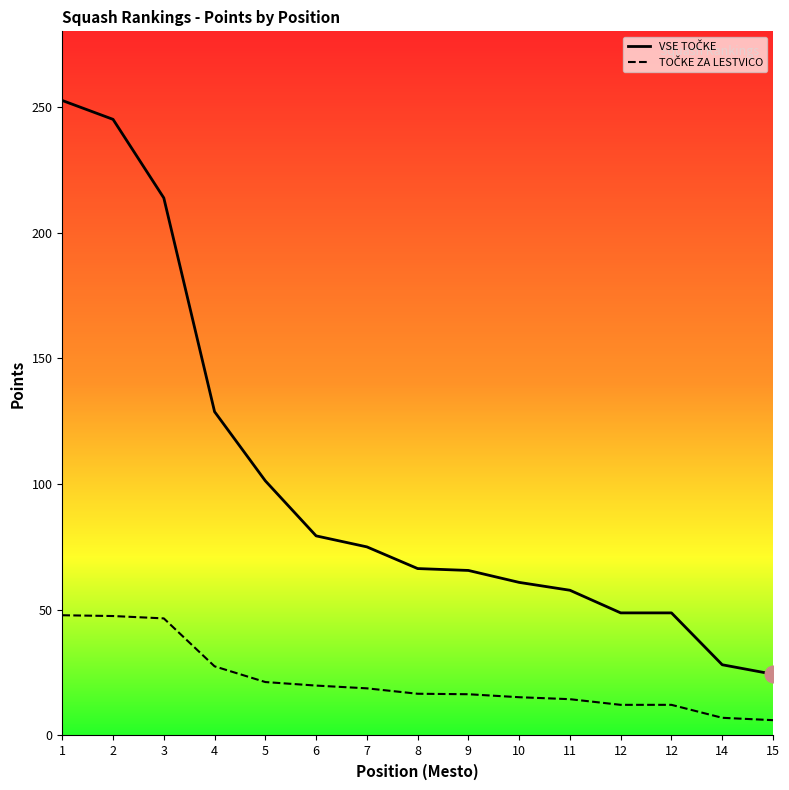

True or false: VSE TOČKE and TOČKE ZA LESTVICO cross at least once.

False